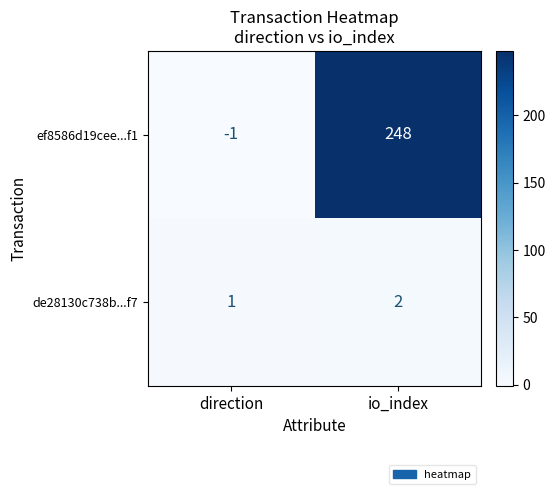

What is the average value of the ef8586d19cee...f1 series?

124